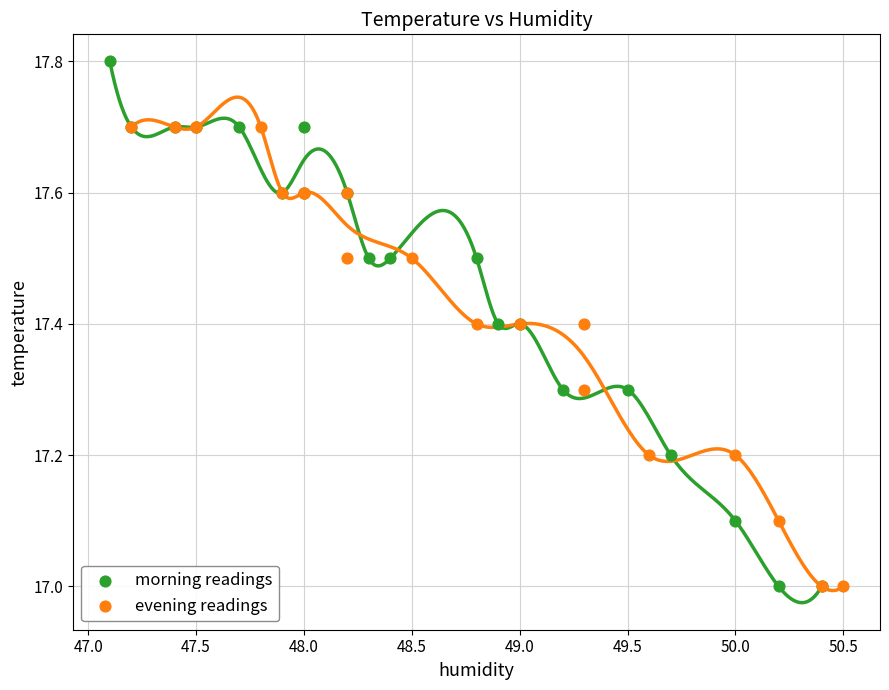

What are all the series names shown in the legend?

morning readings, evening readings